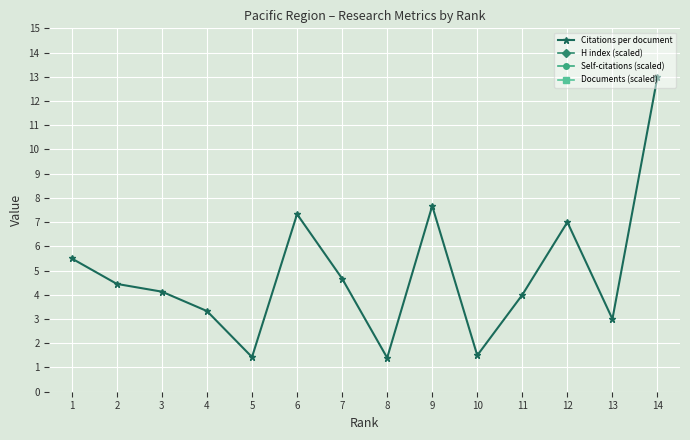

The Citations per document series shows 4.2 at 12. True or false?

False